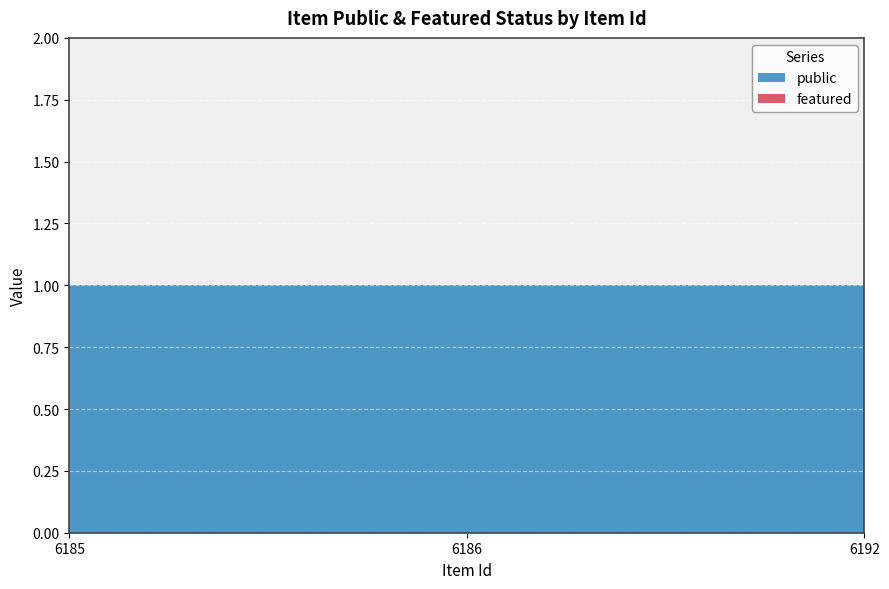

Reading left to right, extract all data points from this chart.

public: 6185=1	6186=1	6192=1
featured: 6185=0	6186=0	6192=0